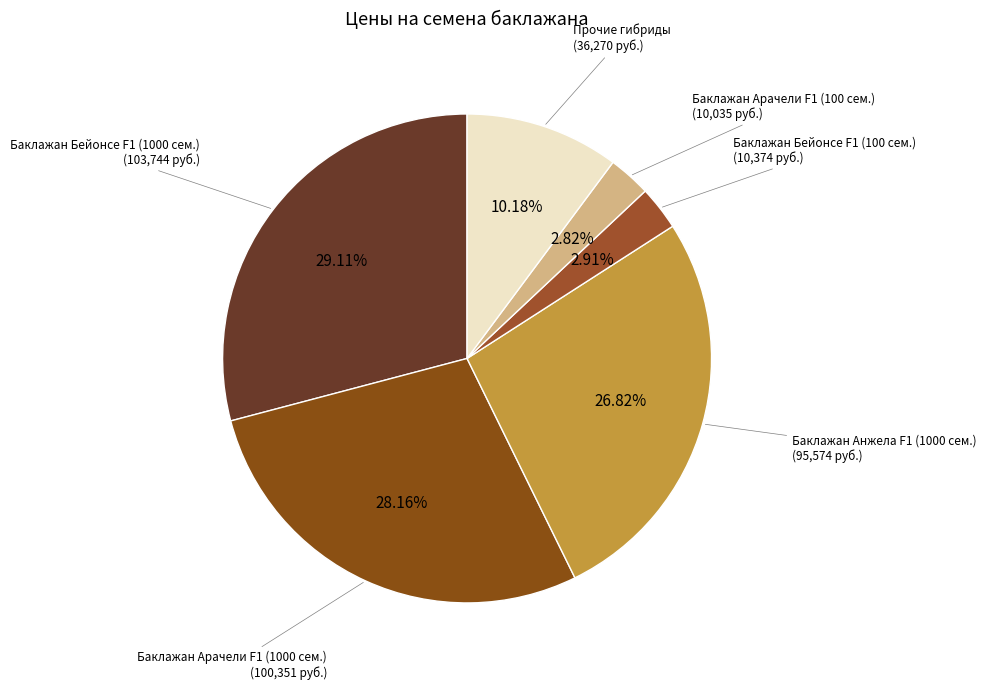

Which has a higher value, Баклажан Арачели F1 (1000 сем.) or Прочие гибриды?

Баклажан Арачели F1 (1000 сем.)